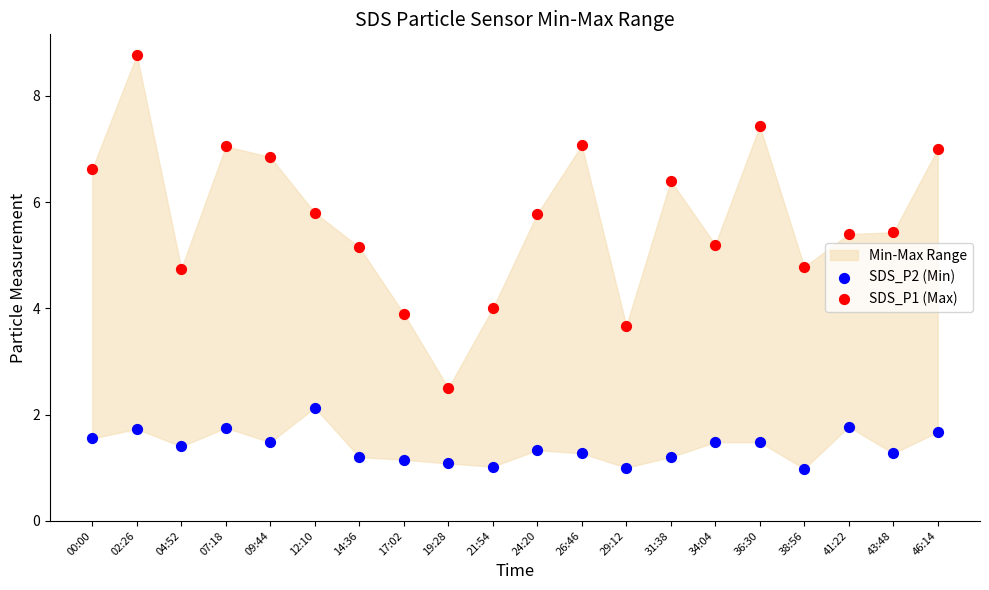

Across all data points, what is the range of Y values (max minus min)?

7.8